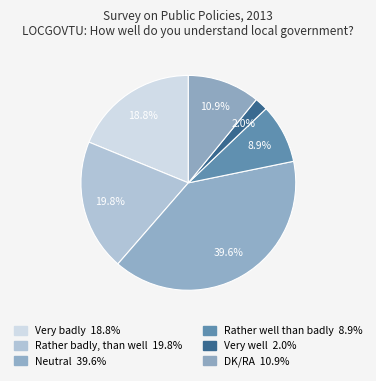

How many slices are in this pie chart?

6